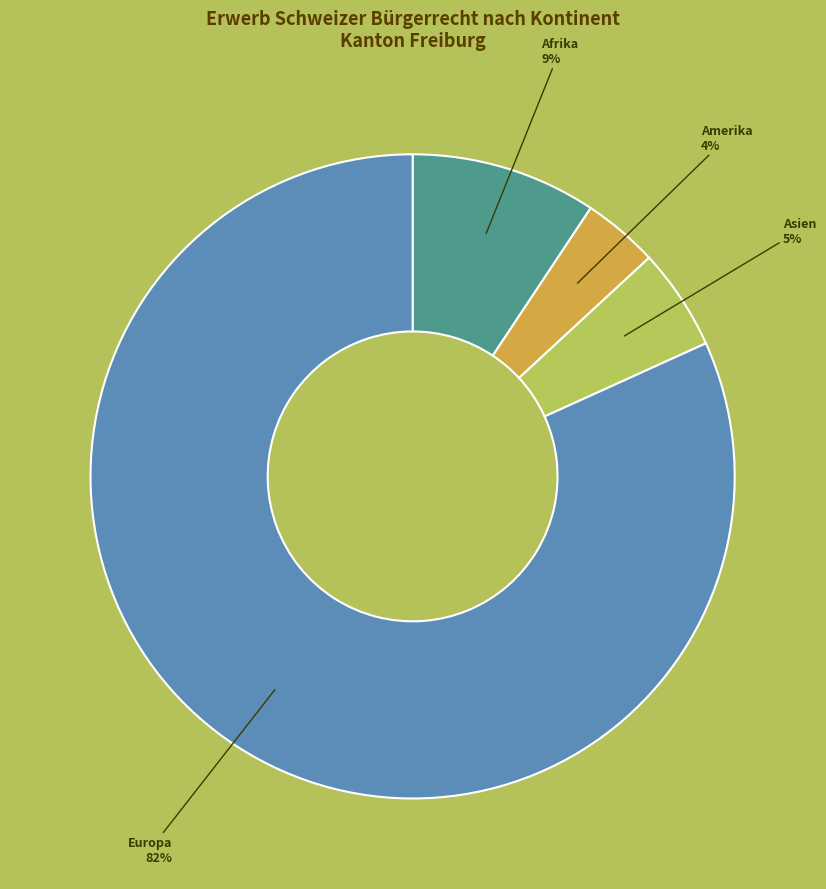

How many segments does this pie chart have?

4